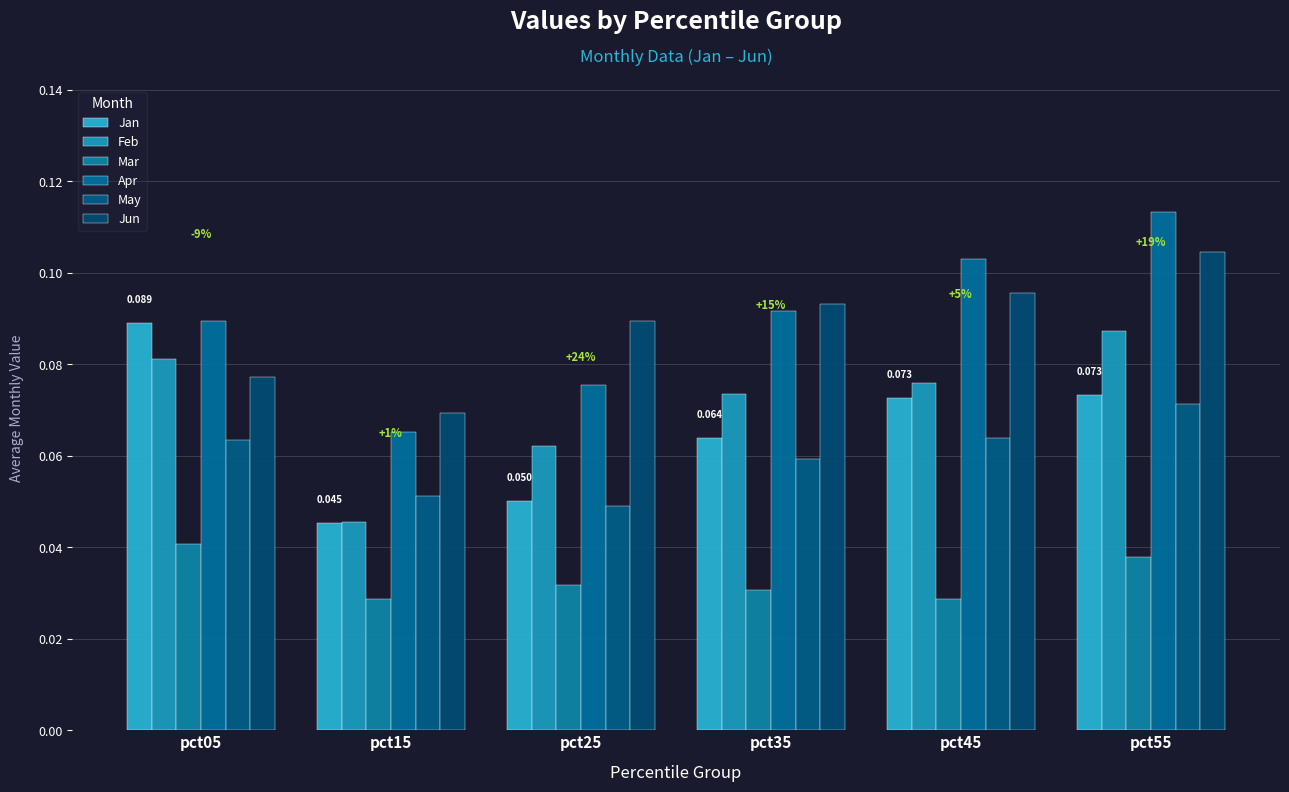

How many series are shown in this chart?

6